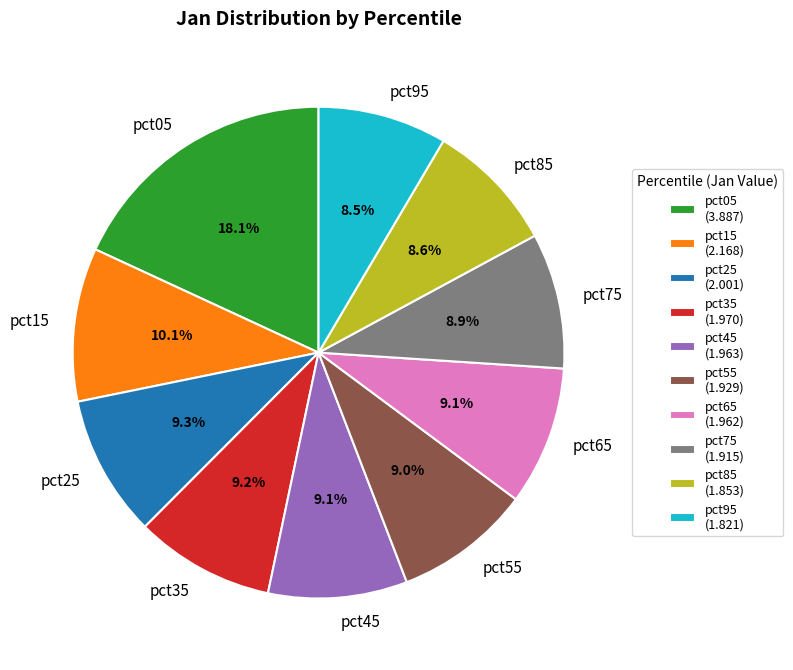

Is there any slice that represents more than half of the pie?

No